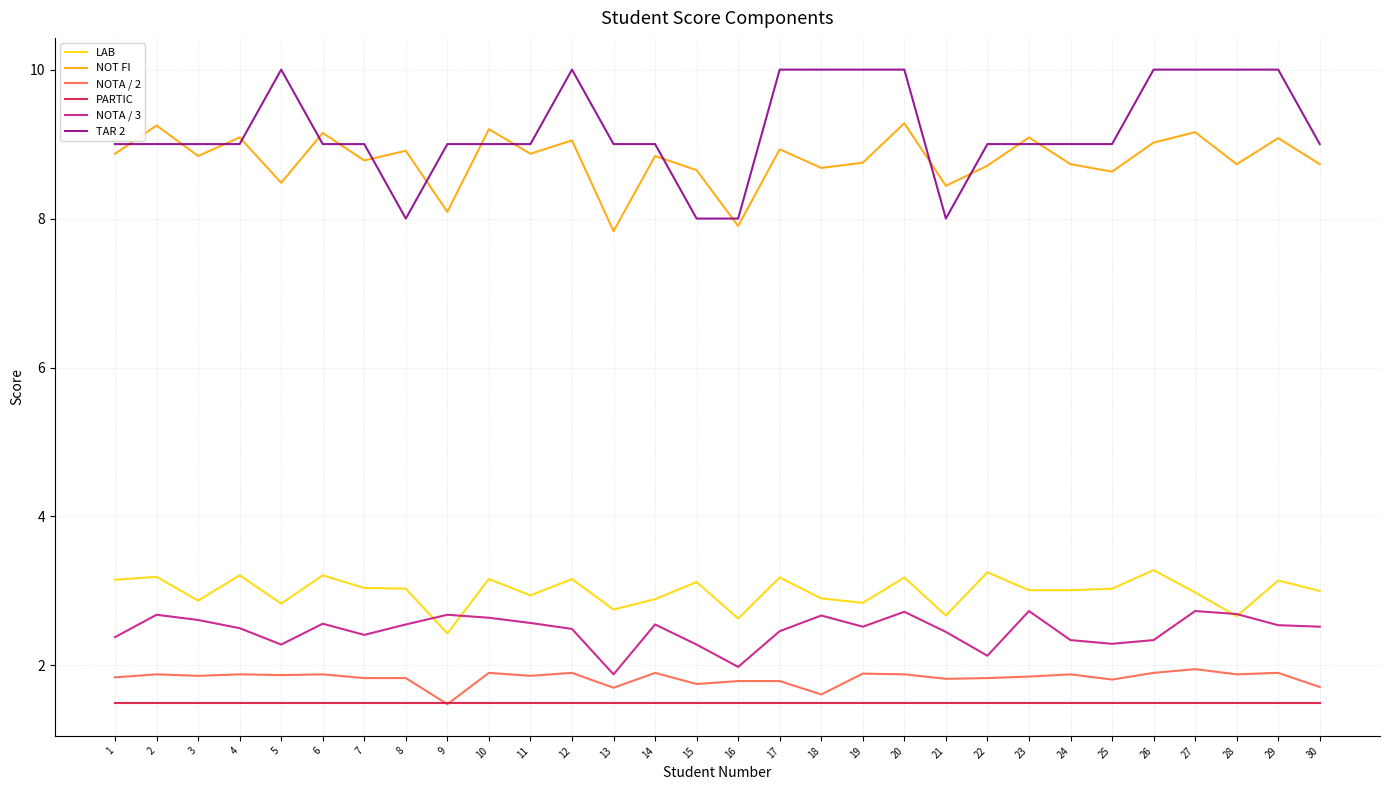

Count the number of categories in the chart.

30